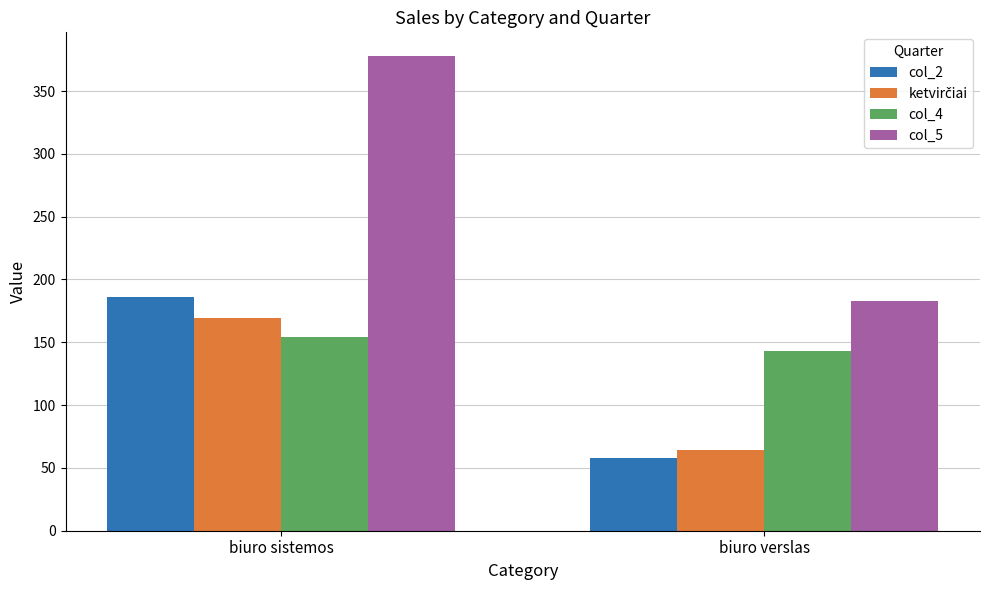

At which label is col_4 closest to 148?

biuro verslas